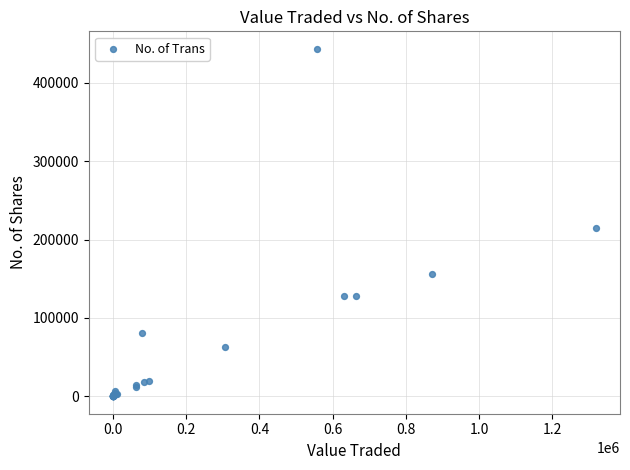

What Y value in the scatter plot is closest to 221842?

214993